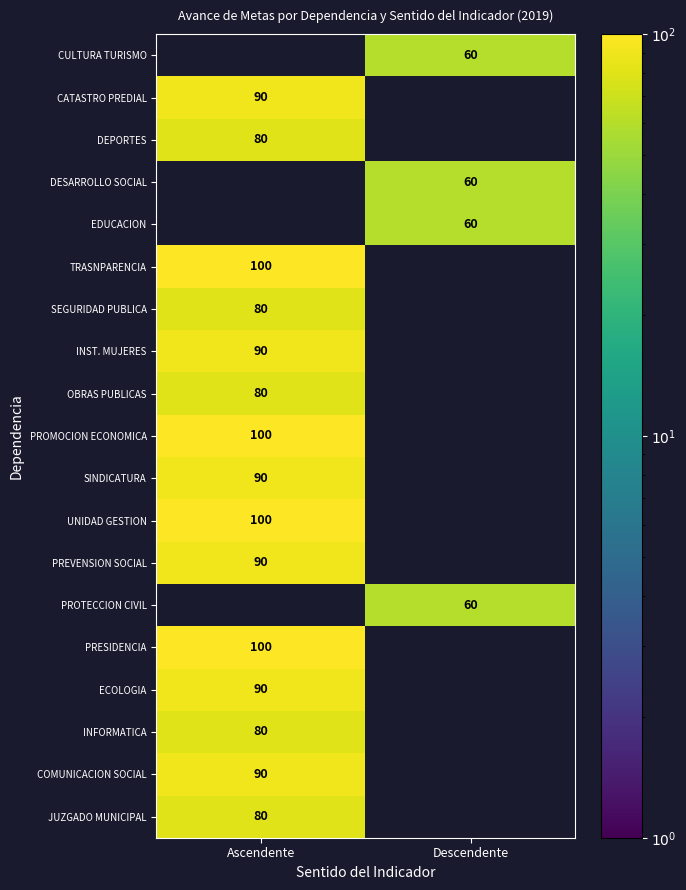

Is it true that JUZGADO MUNICIPAL equals 31 at Ascendente?

False